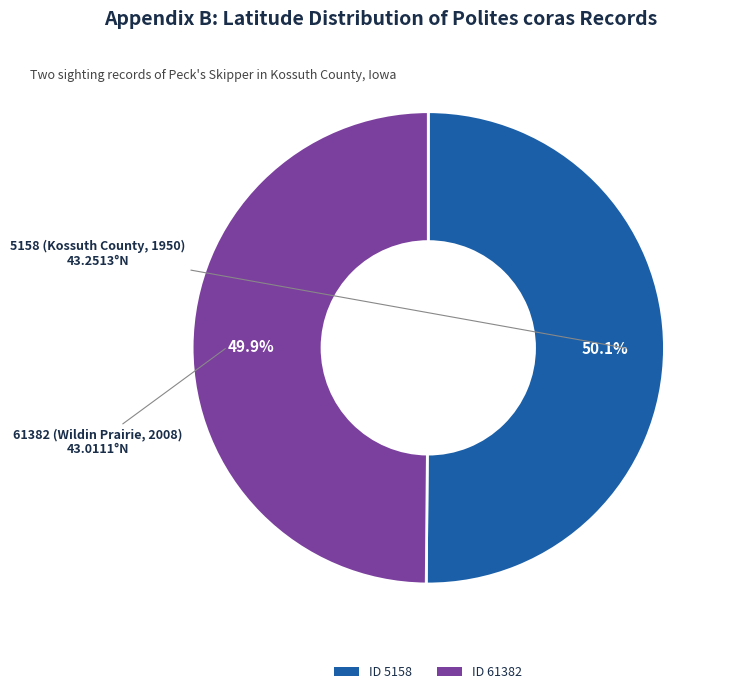

Is there a majority slice in this chart?

Yes